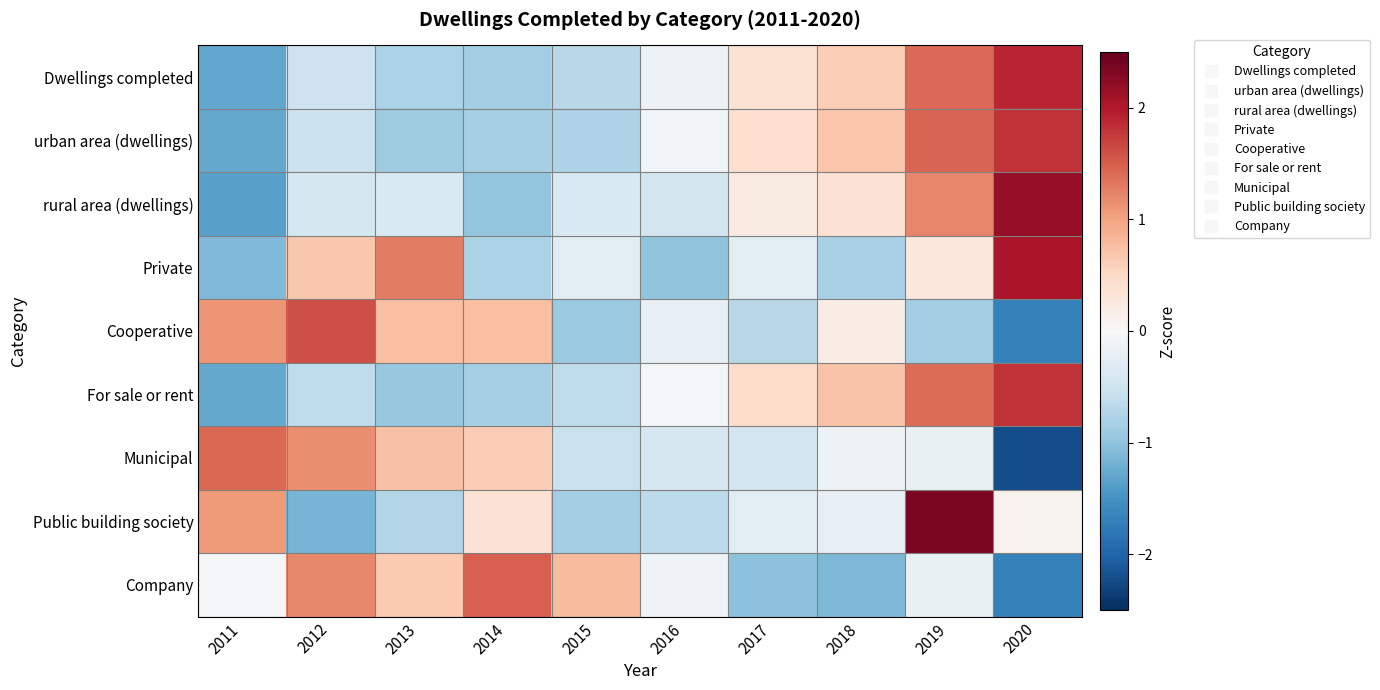

At how many categories does at least one series exceed -1?

10